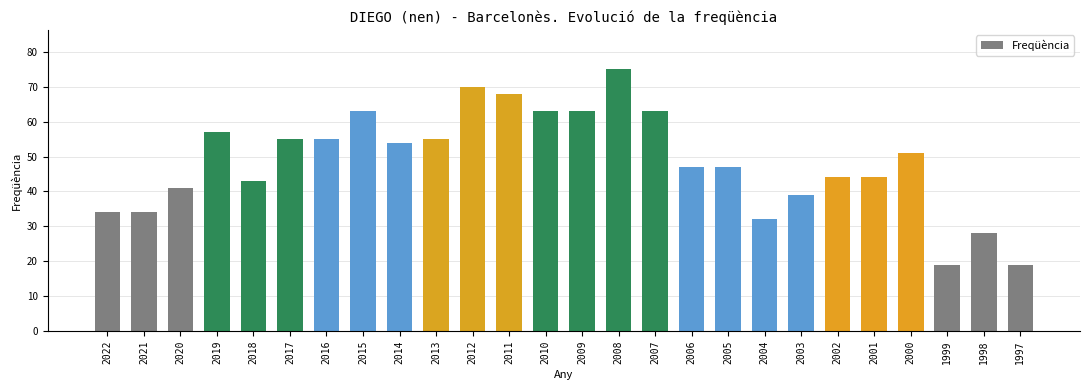

At which category does the chart reach its peak across all series?

2008